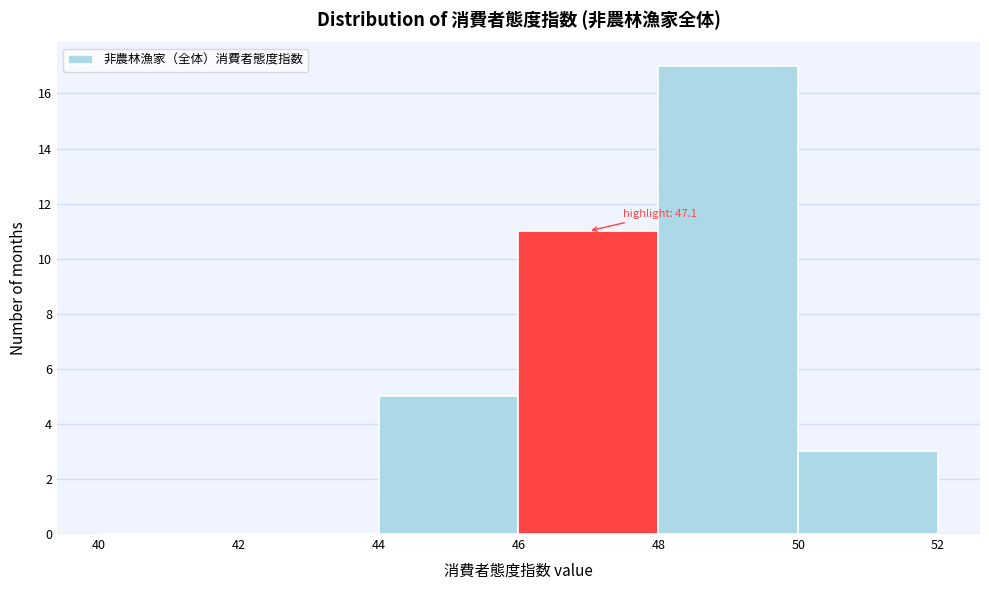

Over which range of the x-axis is the bar tallest?

48 to 50